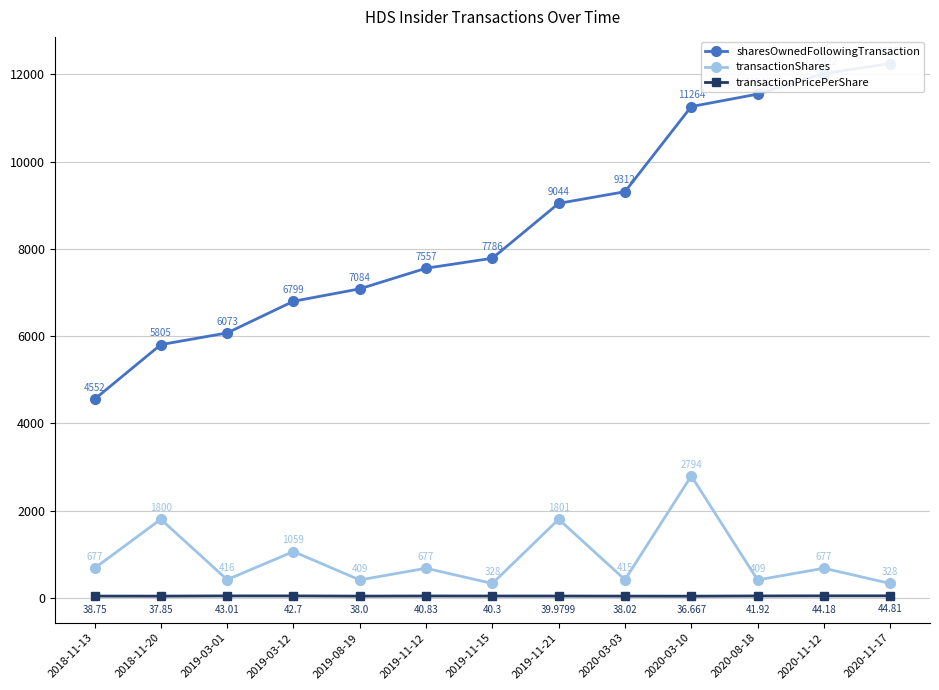

What position from the left is 2019-03-01?

3